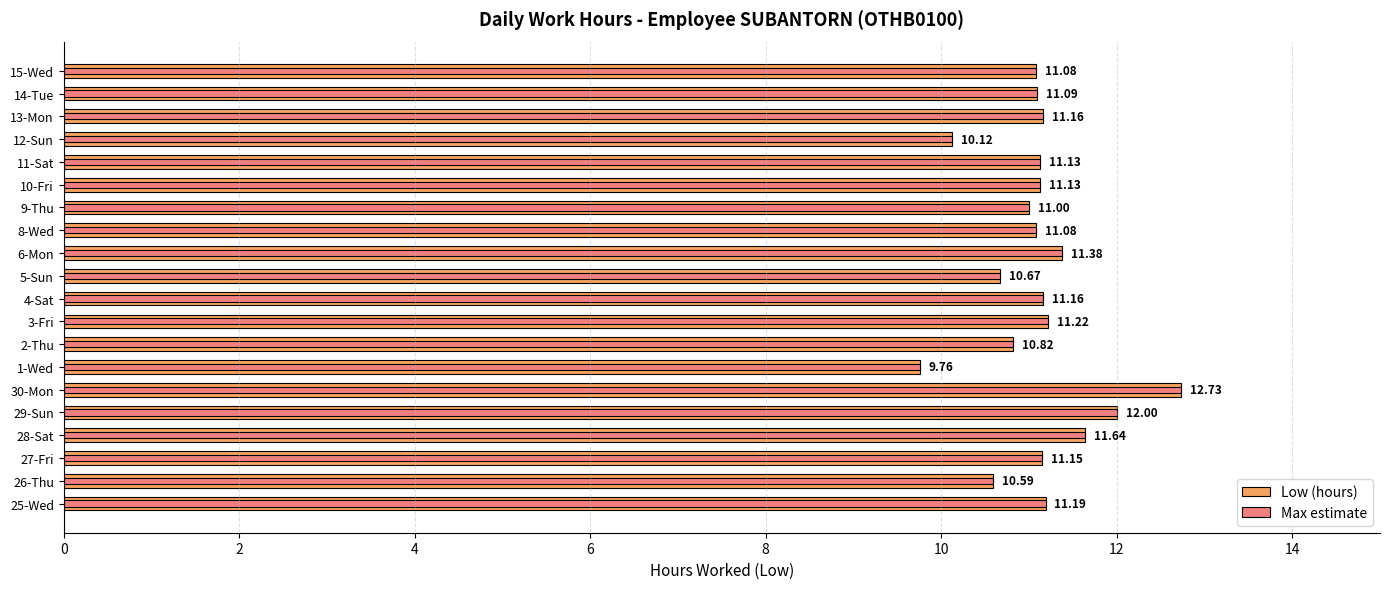

Count the number of categories in the chart.

20